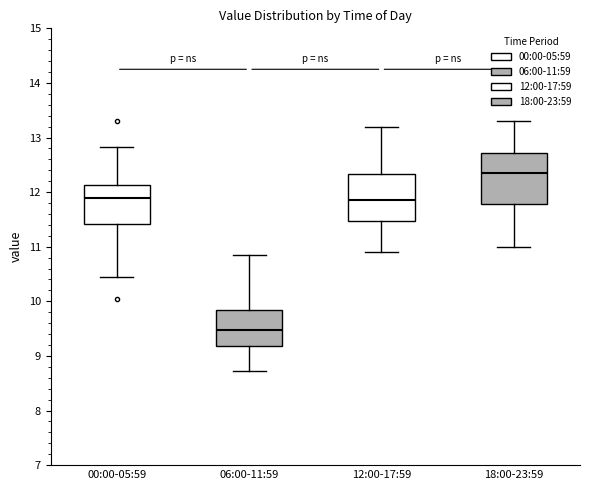

Reading left to right, transcribe this box plot: for each box, give where its median line is, the range the box spans, and where its two whiskers end, as read against the y-axis. The values are not printed on the chart, so give them approximately, as read against the axis.

00:00-05:59: median 11.9, box 11.4 to 12.1, whiskers 10.5 to 12.8
06:00-11:59: median 9.5, box 9.2 to 9.9, whiskers 8.7 to 10.9
12:00-17:59: median 11.9, box 11.5 to 12.3, whiskers 10.9 to 13.2
18:00-23:59: median 12.4, box 11.8 to 12.7, whiskers 11.0 to 13.3